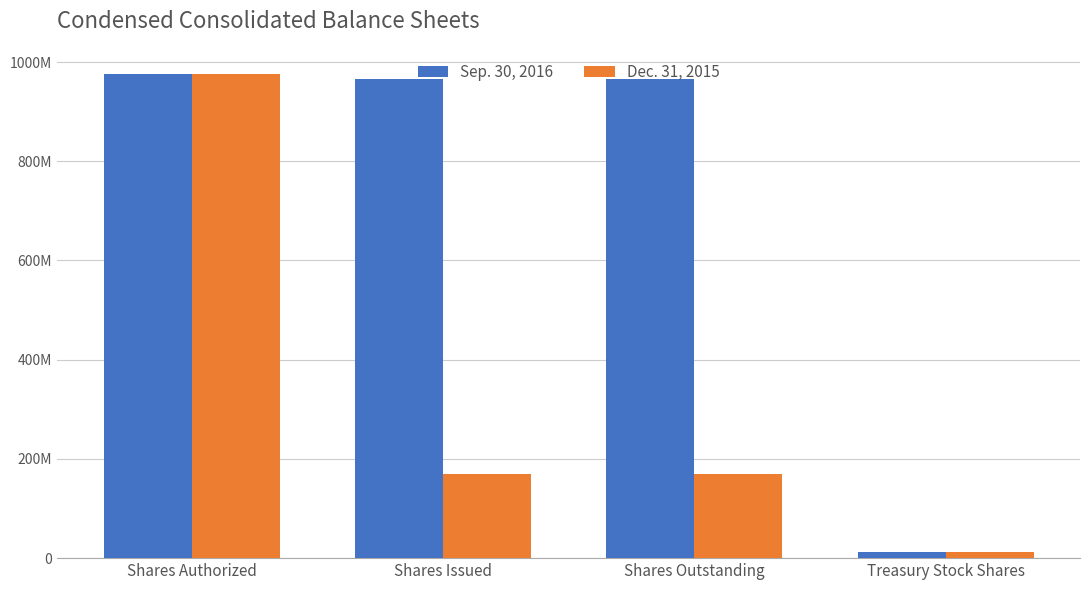

Are the bars horizontal?

No